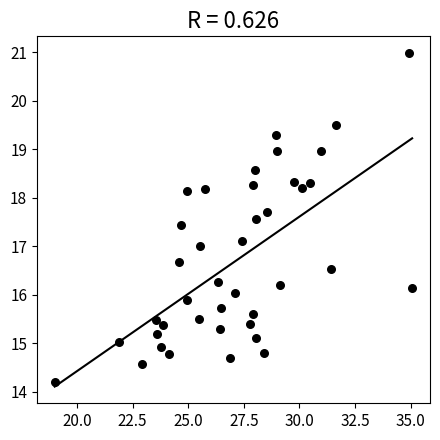

What is the range of X values (max minus min)?

16.1